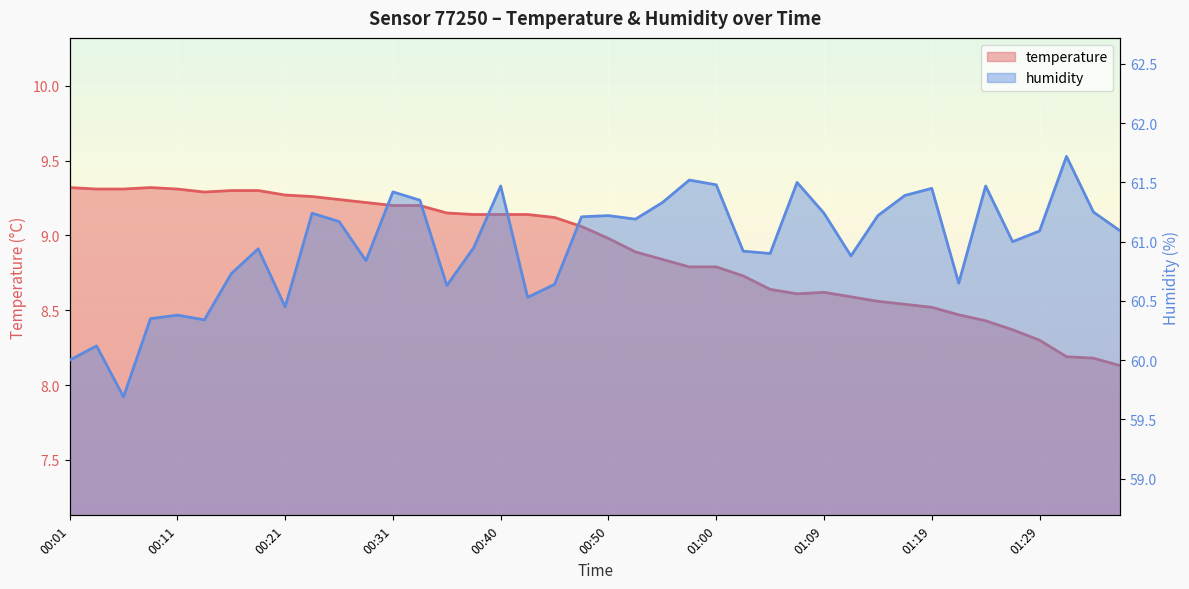

What are all the series names shown in the legend?

temperature, humidity